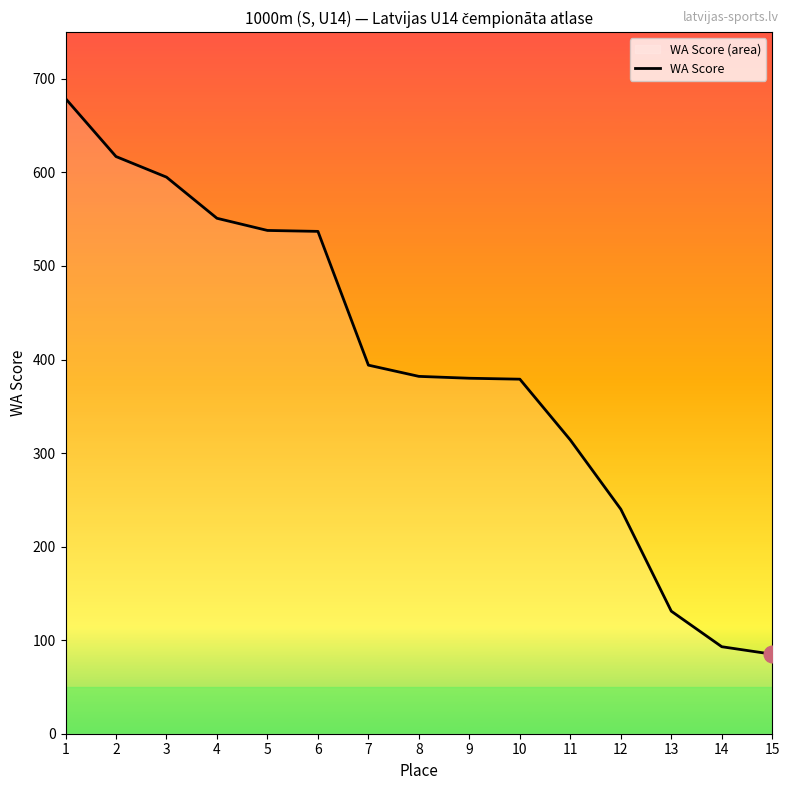

Which category has the highest value across all series?

1